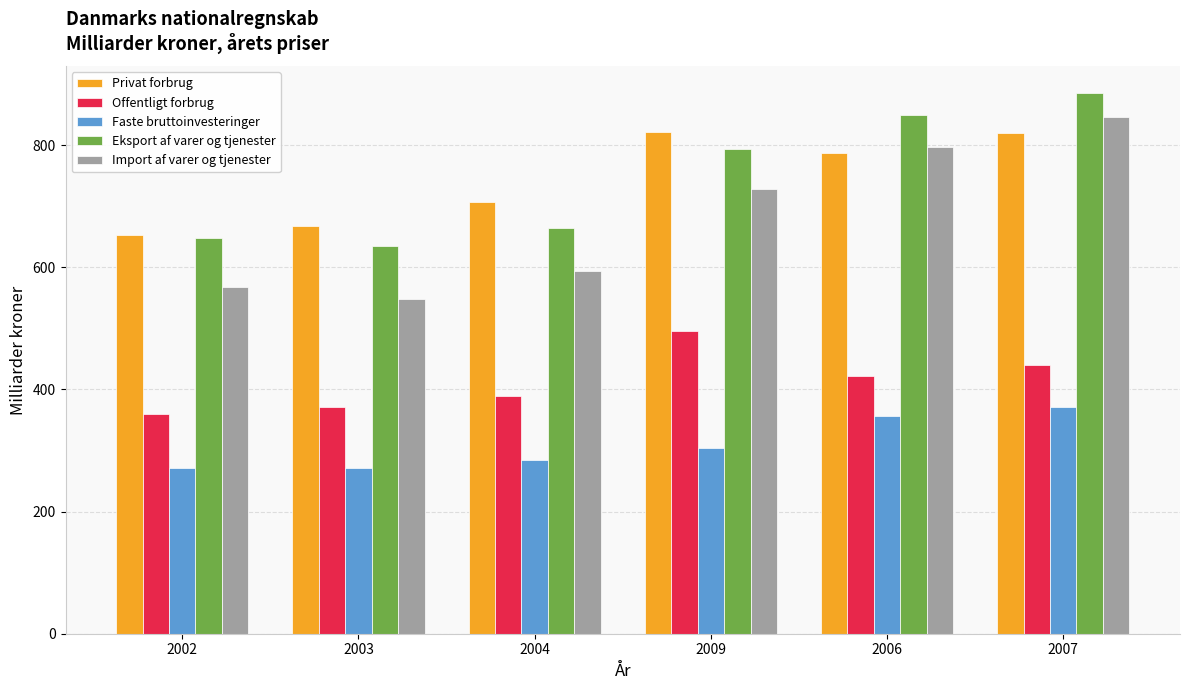

What is the total value across all series at 2002?

2499.8